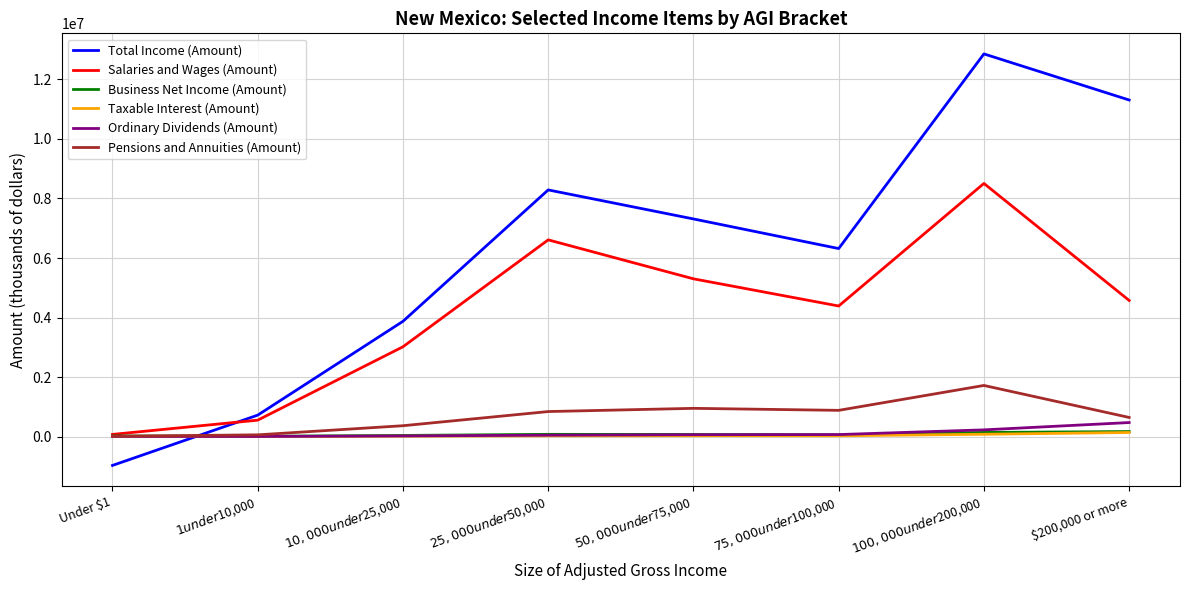

Which series has the largest total across all categories?

Total Income (Amount)